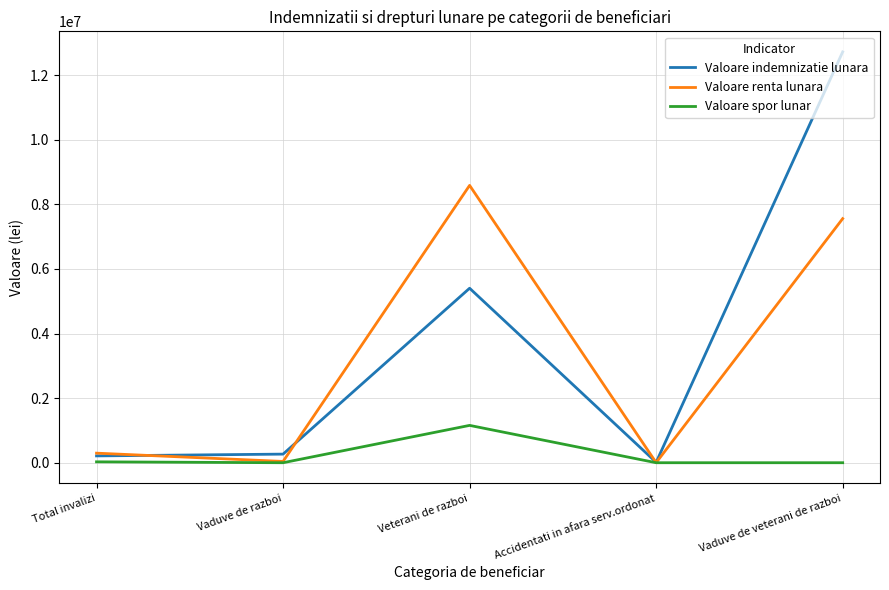

At Vaduve de veterani de razboi, list the series in order from largest to smallest.

Valoare indemnizatie lunara, Valoare renta lunara, Valoare spor lunar